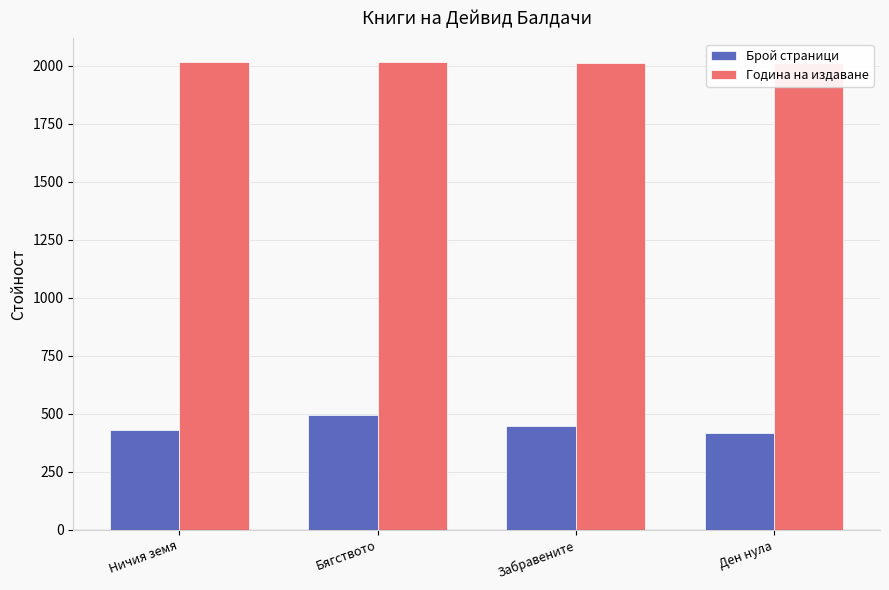

Where does the Брой страници series first go above 448?

Бягството